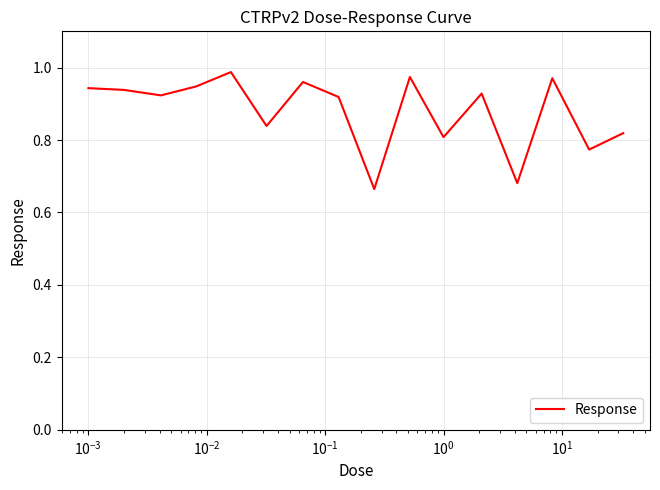

What is the difference between the maximum and minimum values?

0.3